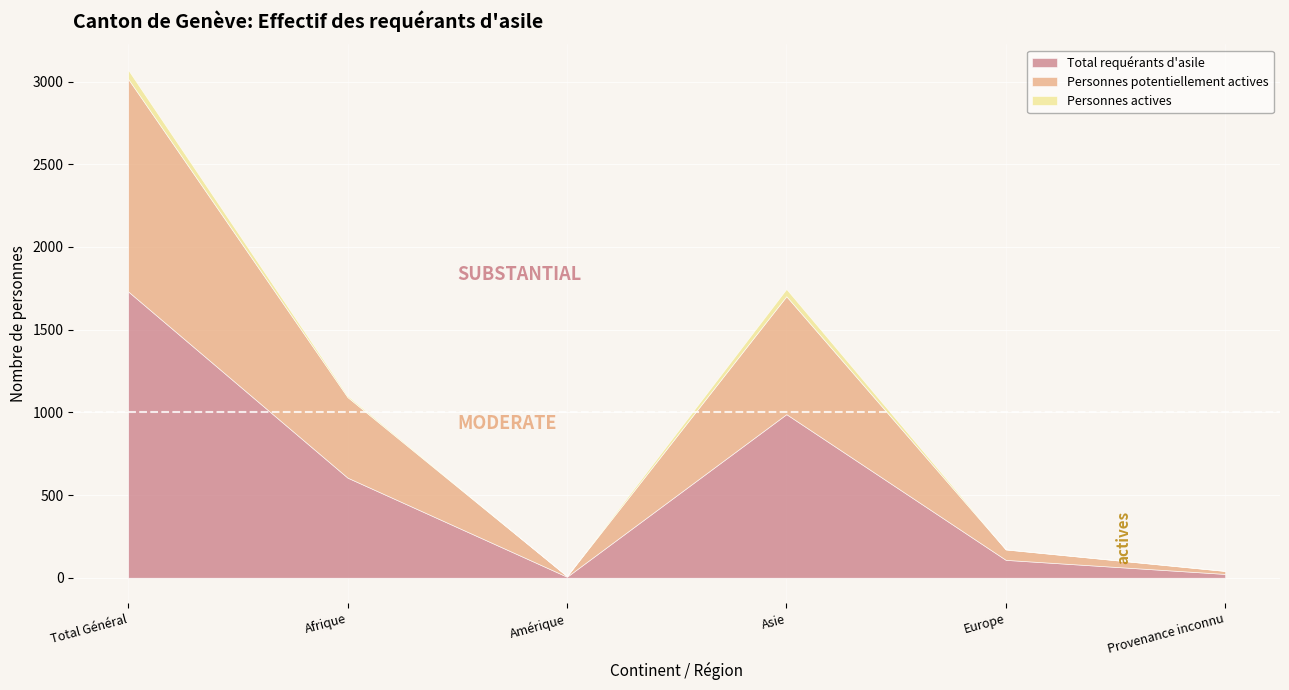

List the series in order of their peak value, lowest first.

Personnes actives, Personnes potentiellement actives, Total requérants d'asile